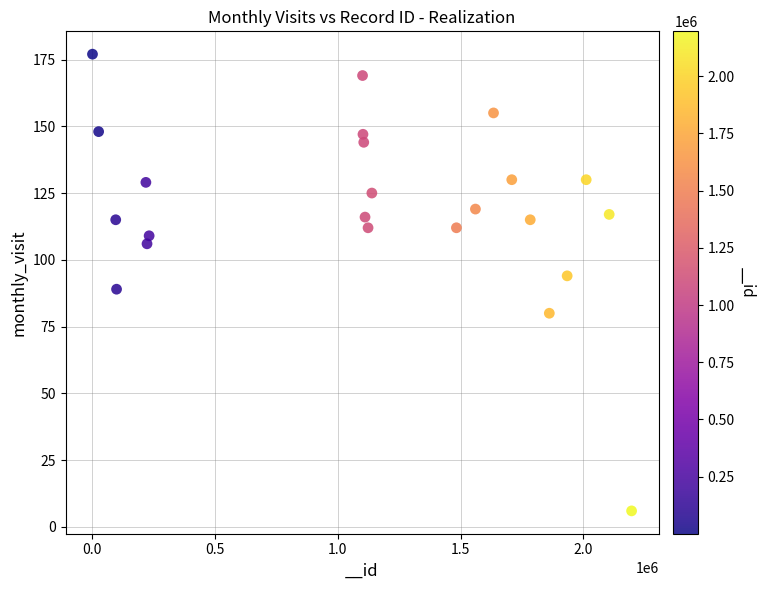

What is the range of X values (max minus min)?

2195717